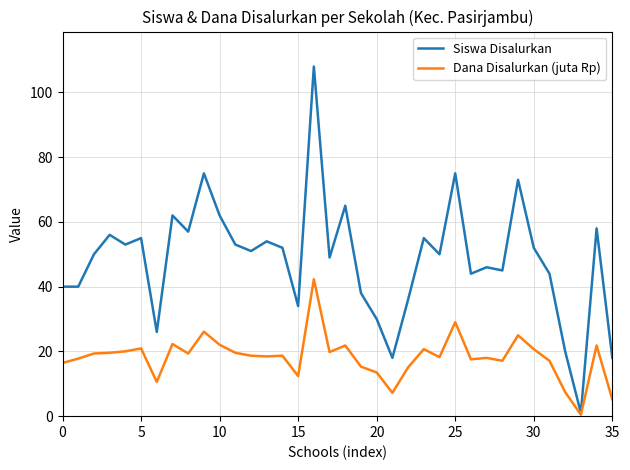

Which series has the largest total across all categories?

Siswa Disalurkan